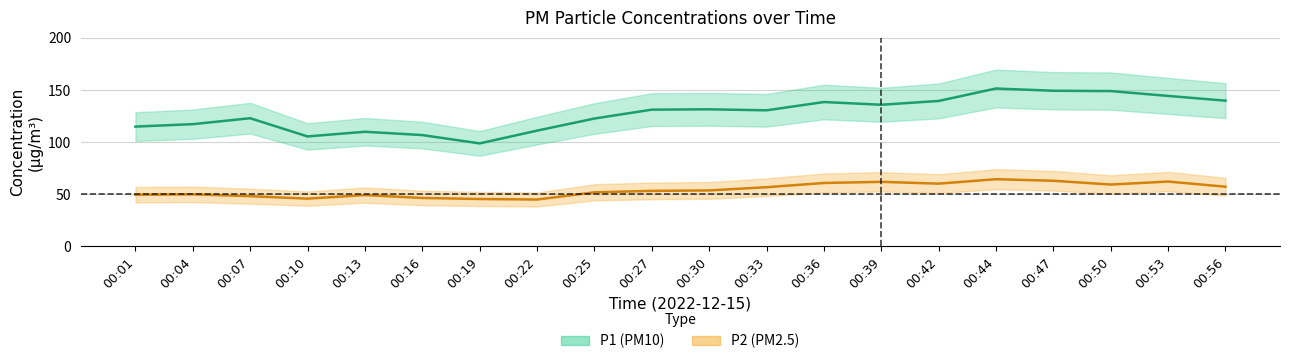

Which has a higher value, 00:30 or 00:27?

00:30